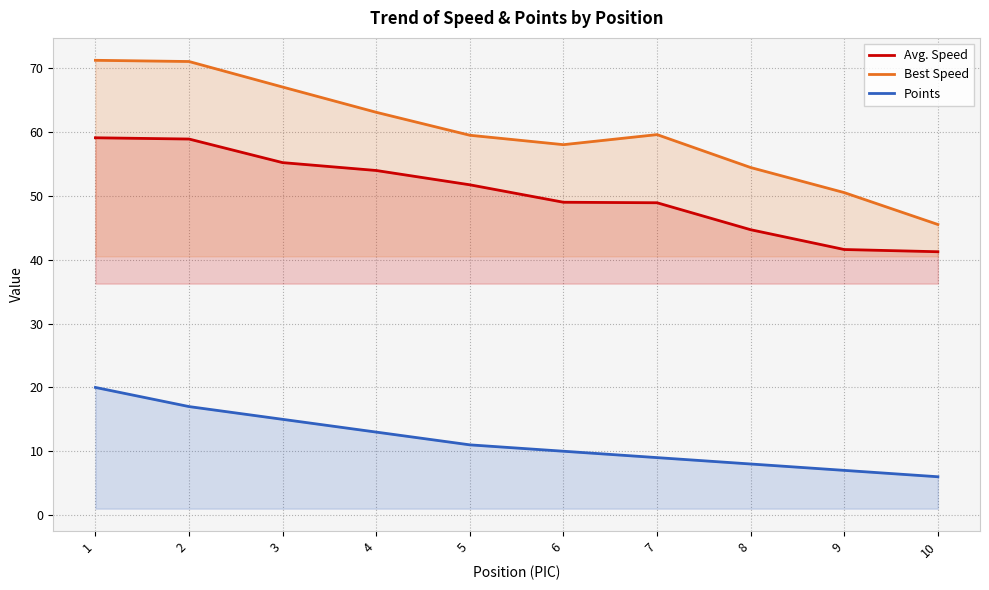

Is the value of Points at 8 greater than the value of Best Speed at 3?

No